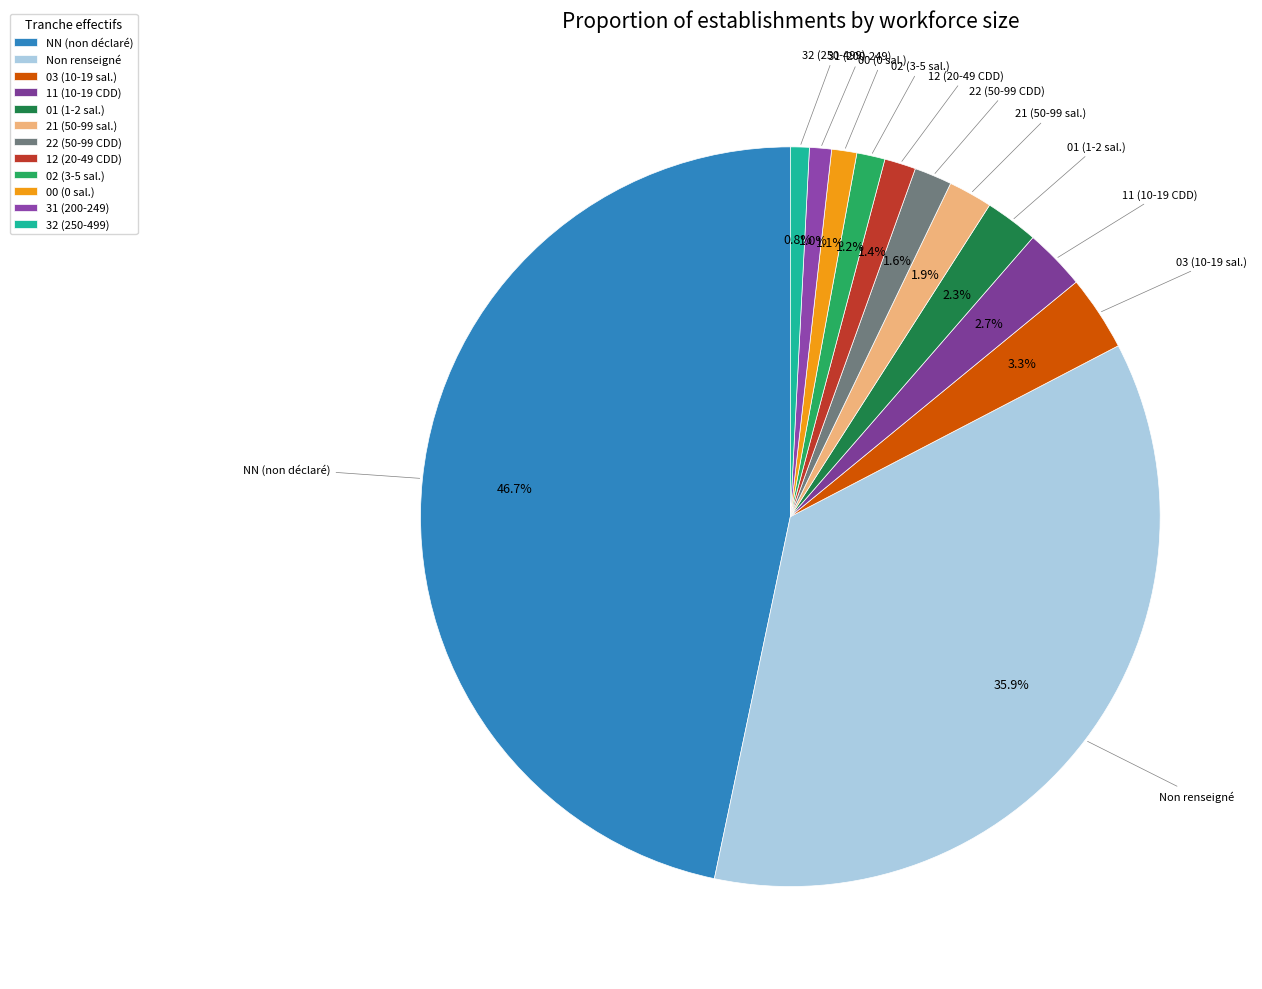

Does 02 (3-5 sal.) account for over 50% of the chart?

No